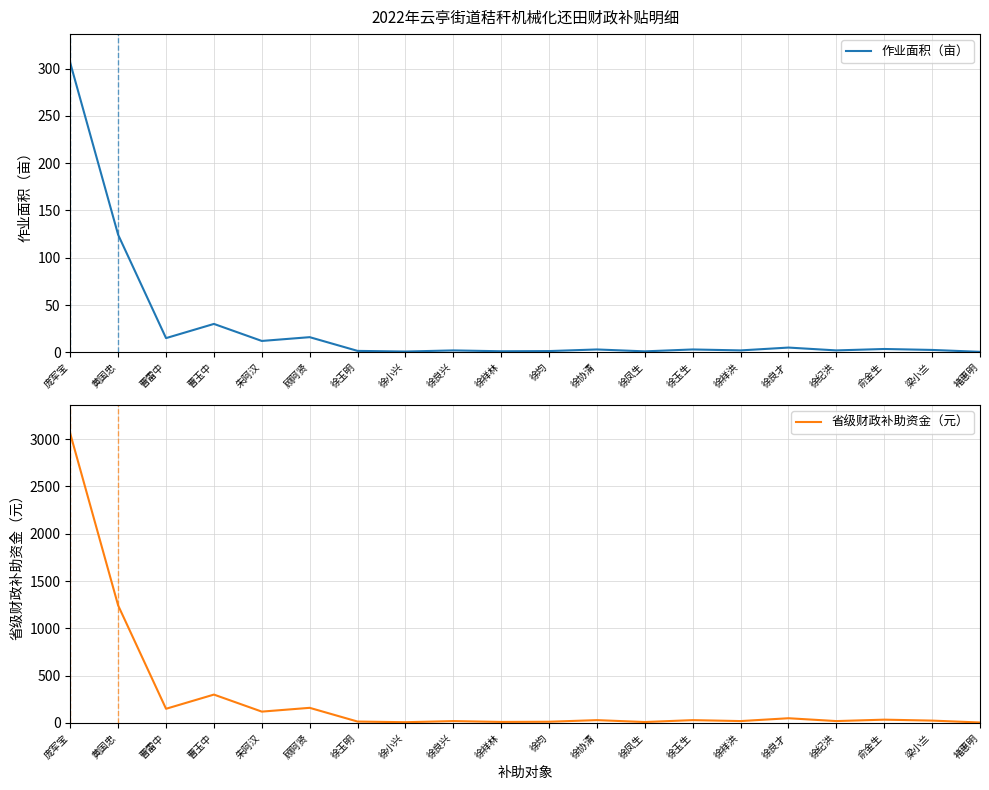

What is the greatest value displayed?

3057.9